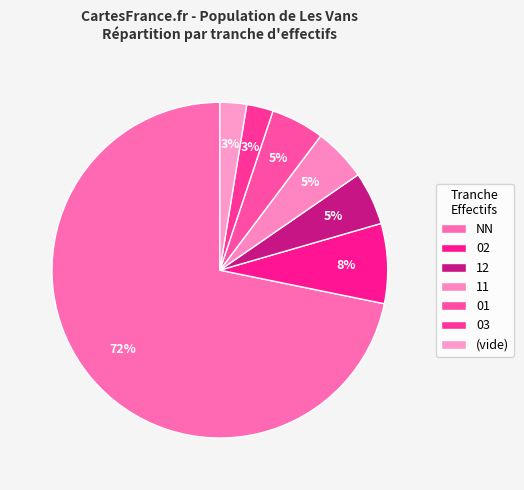

Between 11 and 02, which is larger?

02